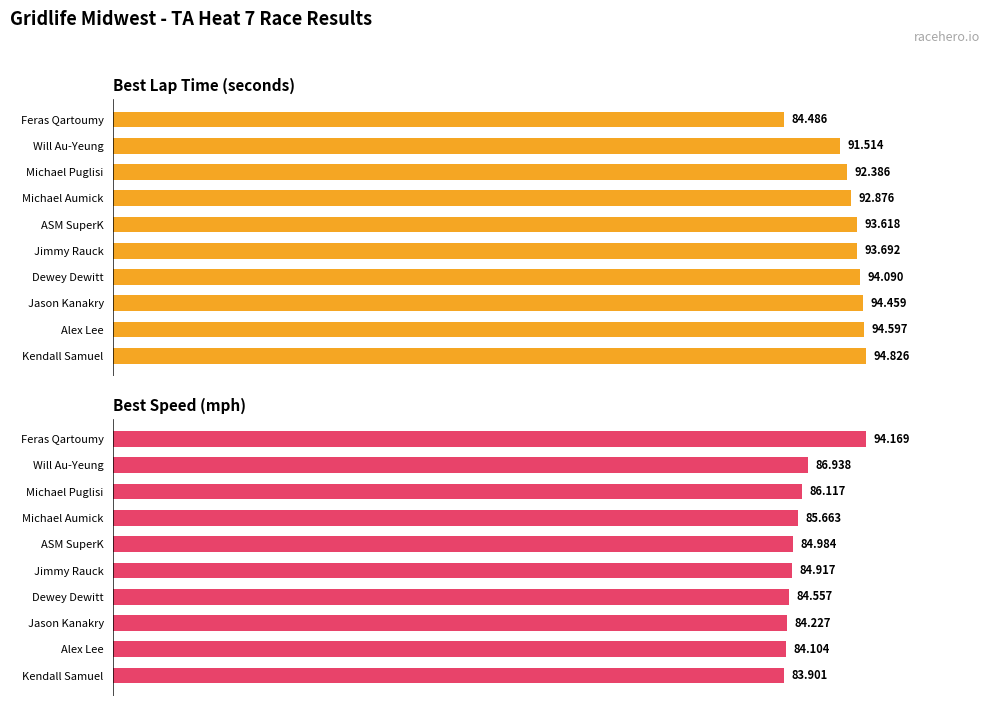

Does the chart contain stacked bars?

No